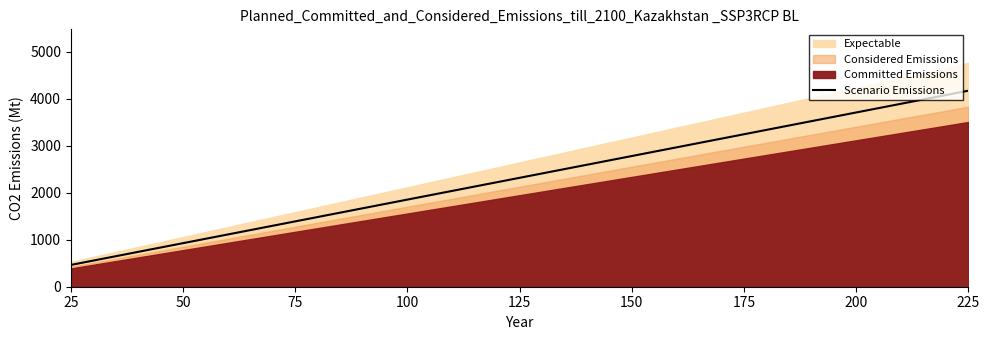

What is the lowest value of the Scenario Emissions series?

463.4